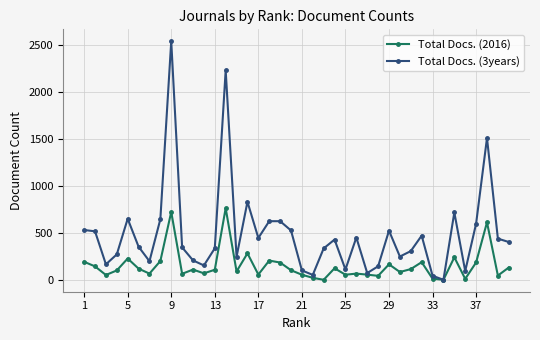

Which series has the widest spread of values?

Total Docs. (3years)